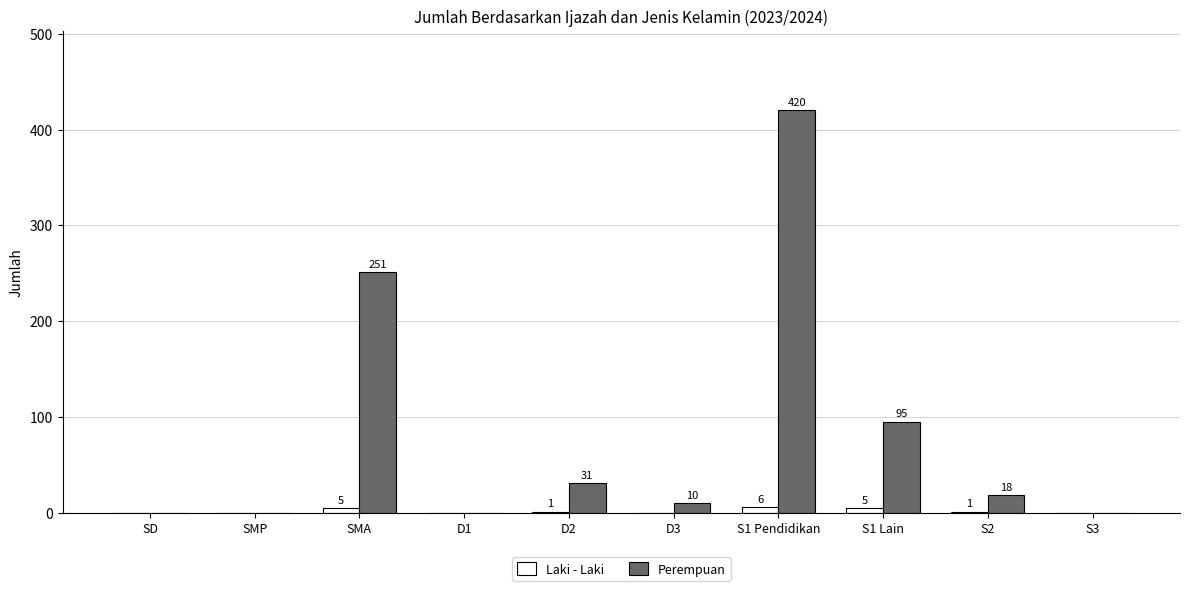

Is the value of Perempuan at SD greater than the value of Laki - Laki at SMA?

No